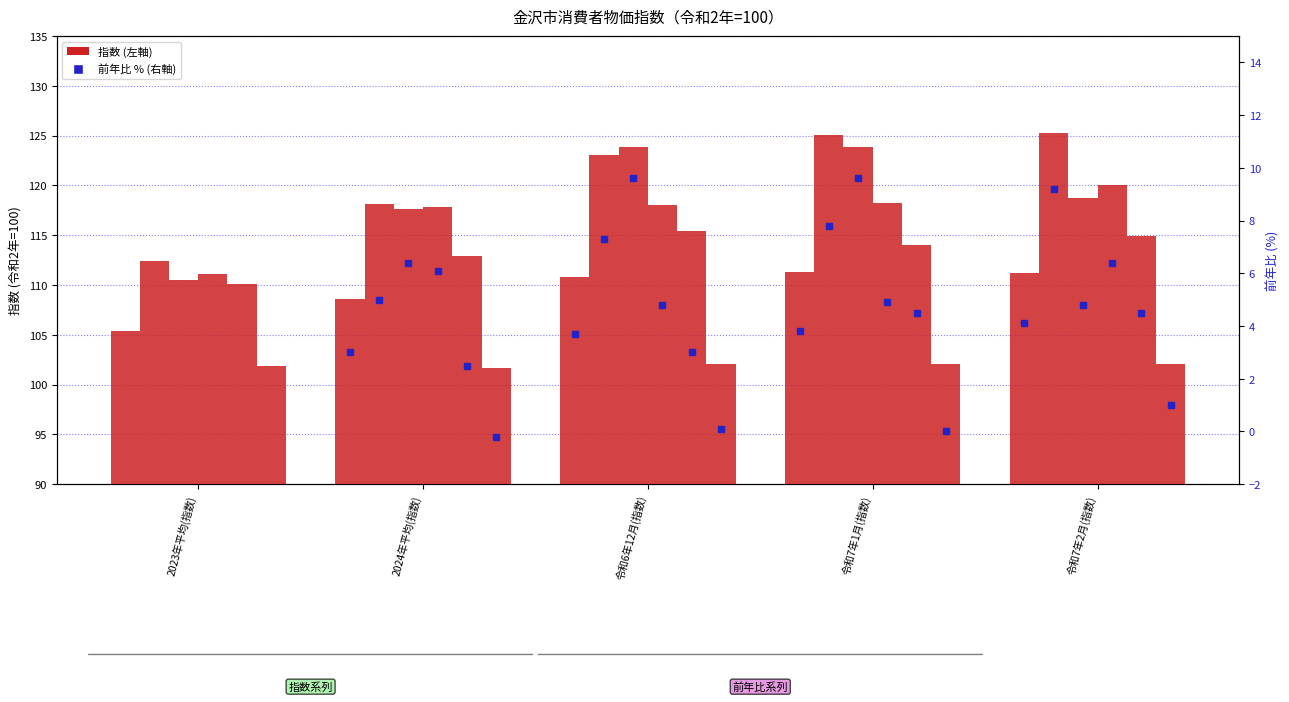

Are the bars grouped side by side (vs. stacked)?

Yes